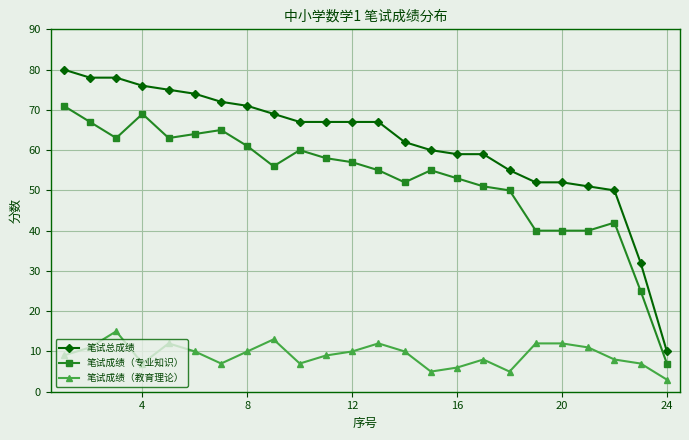

What is the difference between the maximum and minimum values in the 笔试总成绩 series?

70